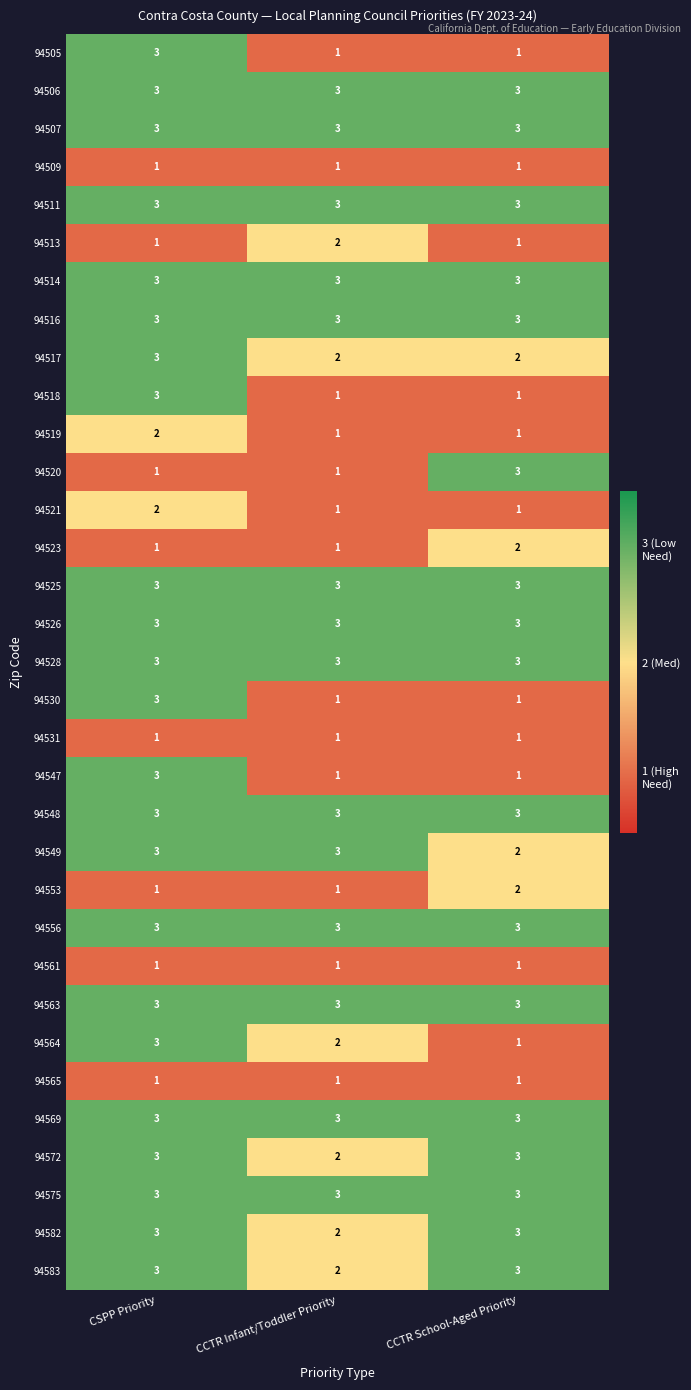

What is the greatest value displayed?

3